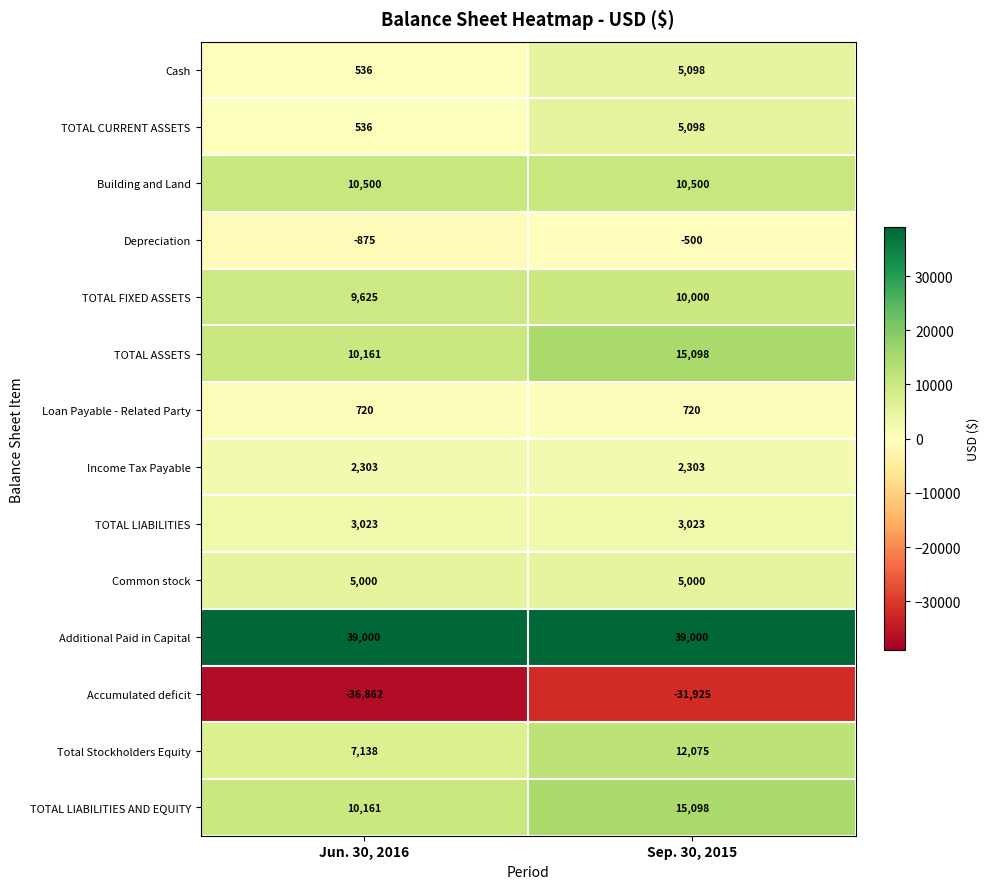

Is the value of Common stock at Jun. 30, 2016 greater than the value of Income Tax Payable at Sep. 30, 2015?

Yes